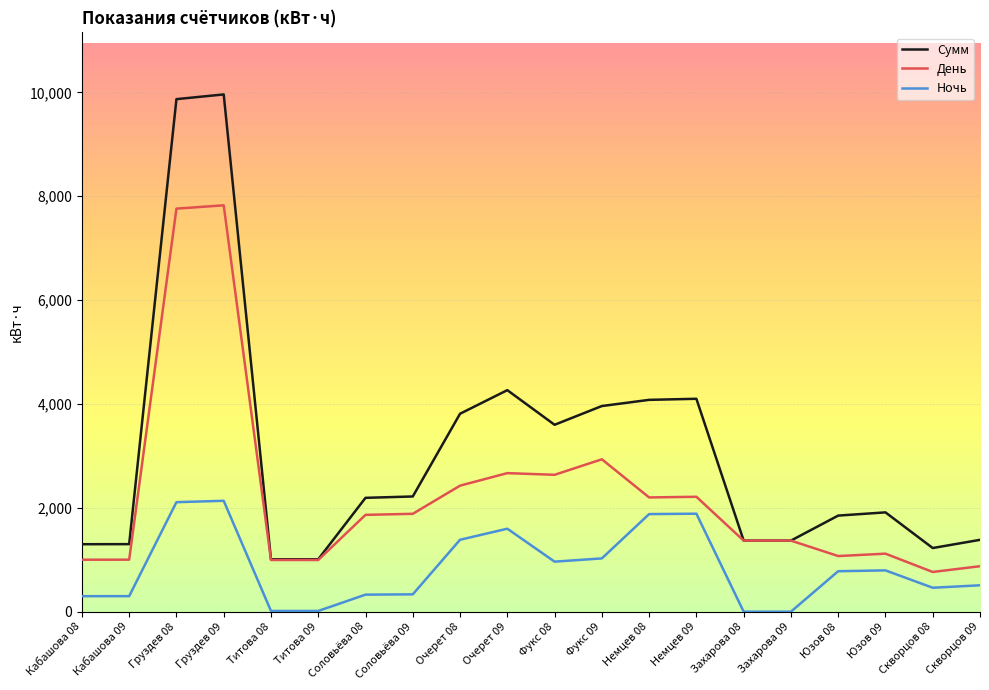

What is the maximum value for День?

7826.1